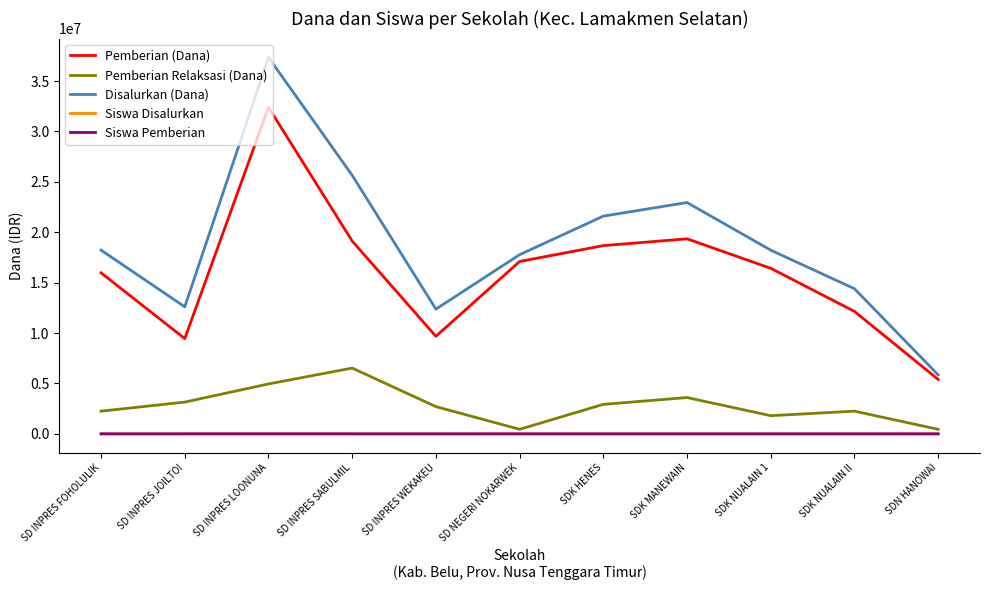

At which category is the sum across all series the highest?

SD INPRES LOONUNA